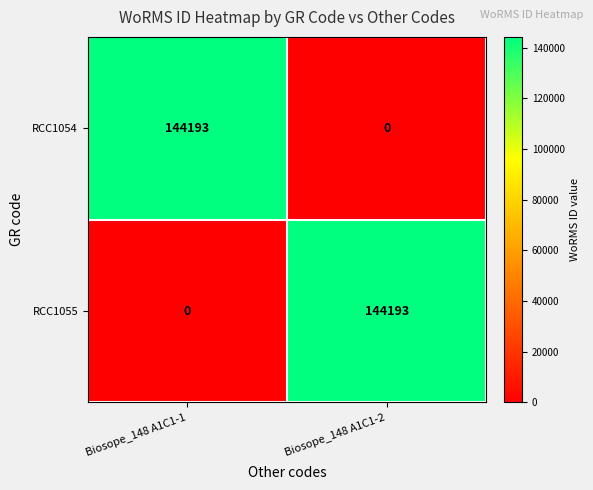

What is the total value across all series at Biosope_148 A1C1-1?

144193